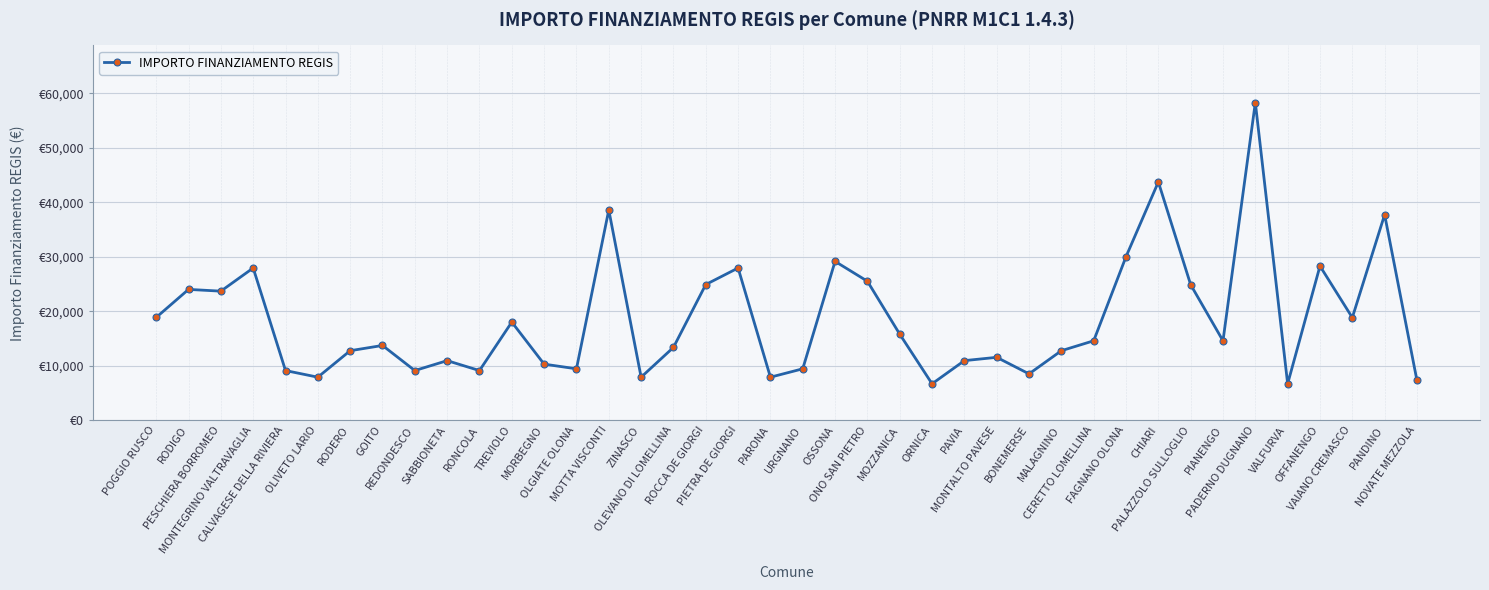

Reading left to right, transcribe all the data shown in this chart.

18854	23996	23673	27922	9105	7891	12747	13712	9105	10926	9105	17997	10284	9427	38565	7891	13354	24887	27922	7891	9427	29136	25494	15782	6677	10926	11533	8498	12747	14568	29995	43707	24853	14568	58272	6677	28281	18817	37708	7284